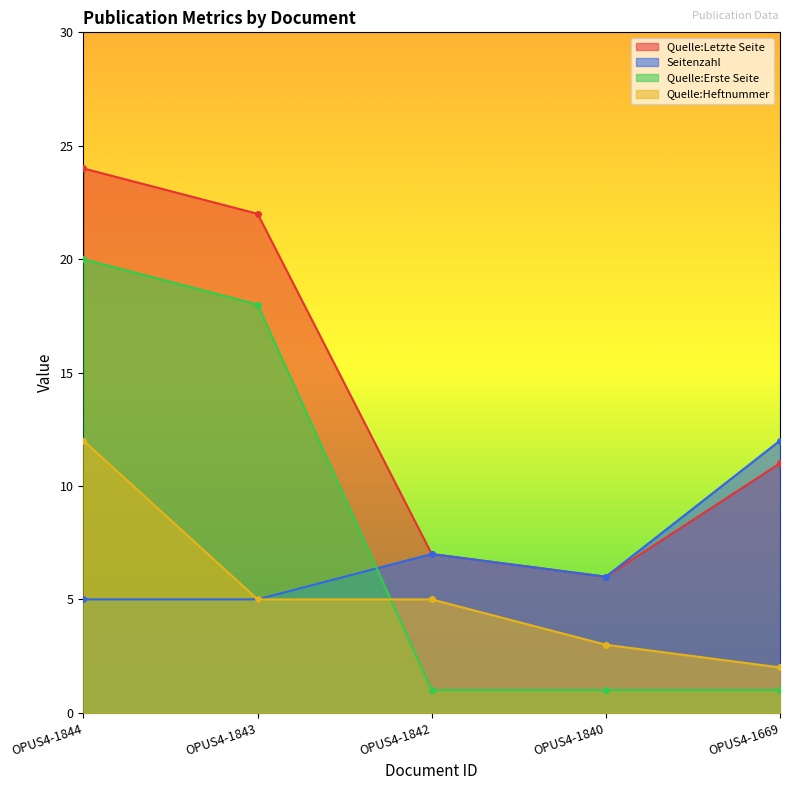

Count the number of data series in this chart.

4